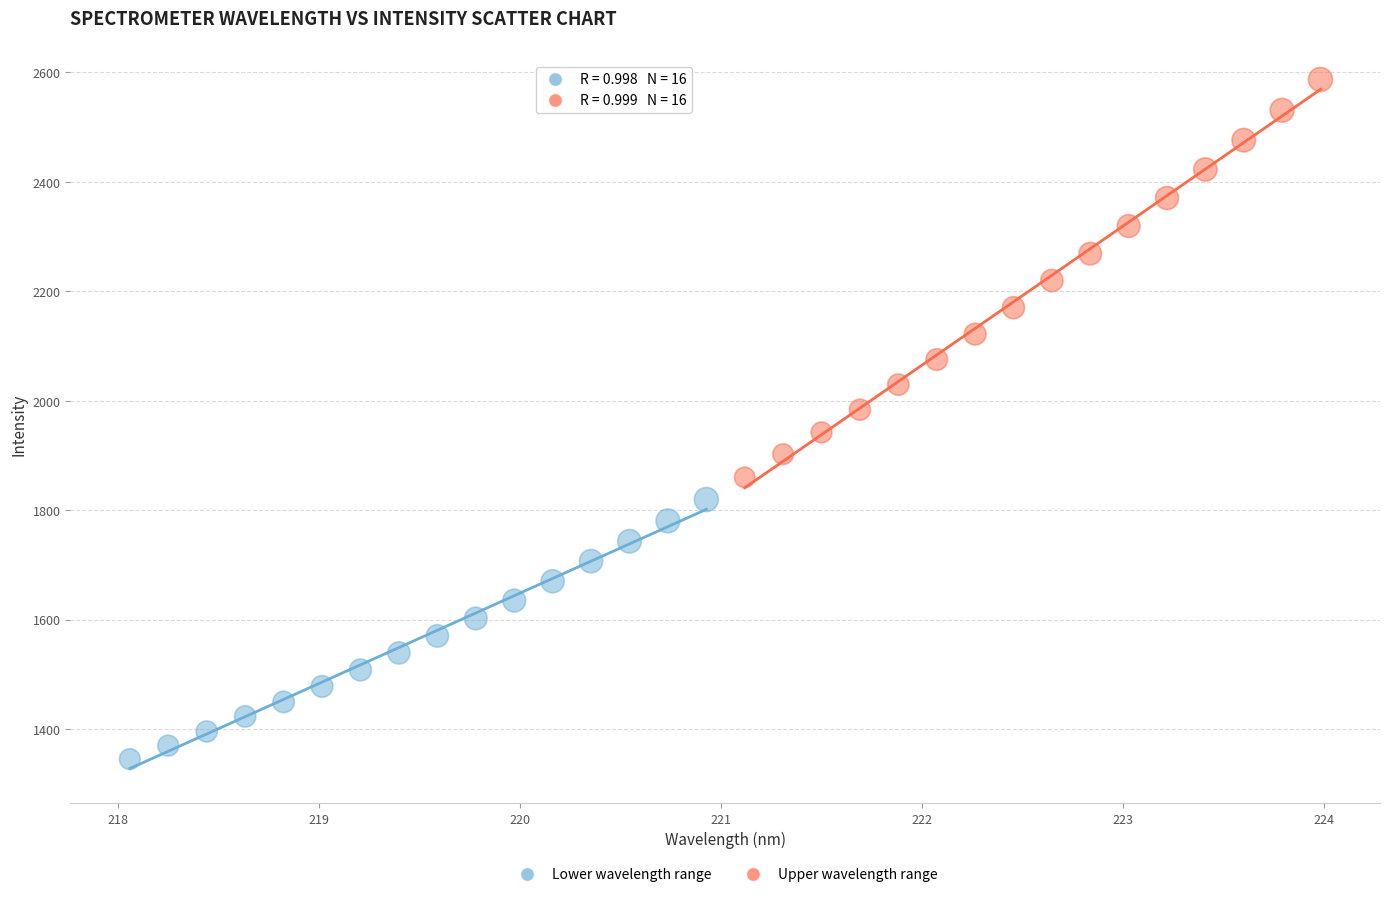

Which series reaches the minimum Y coordinate?

Lower wavelength range